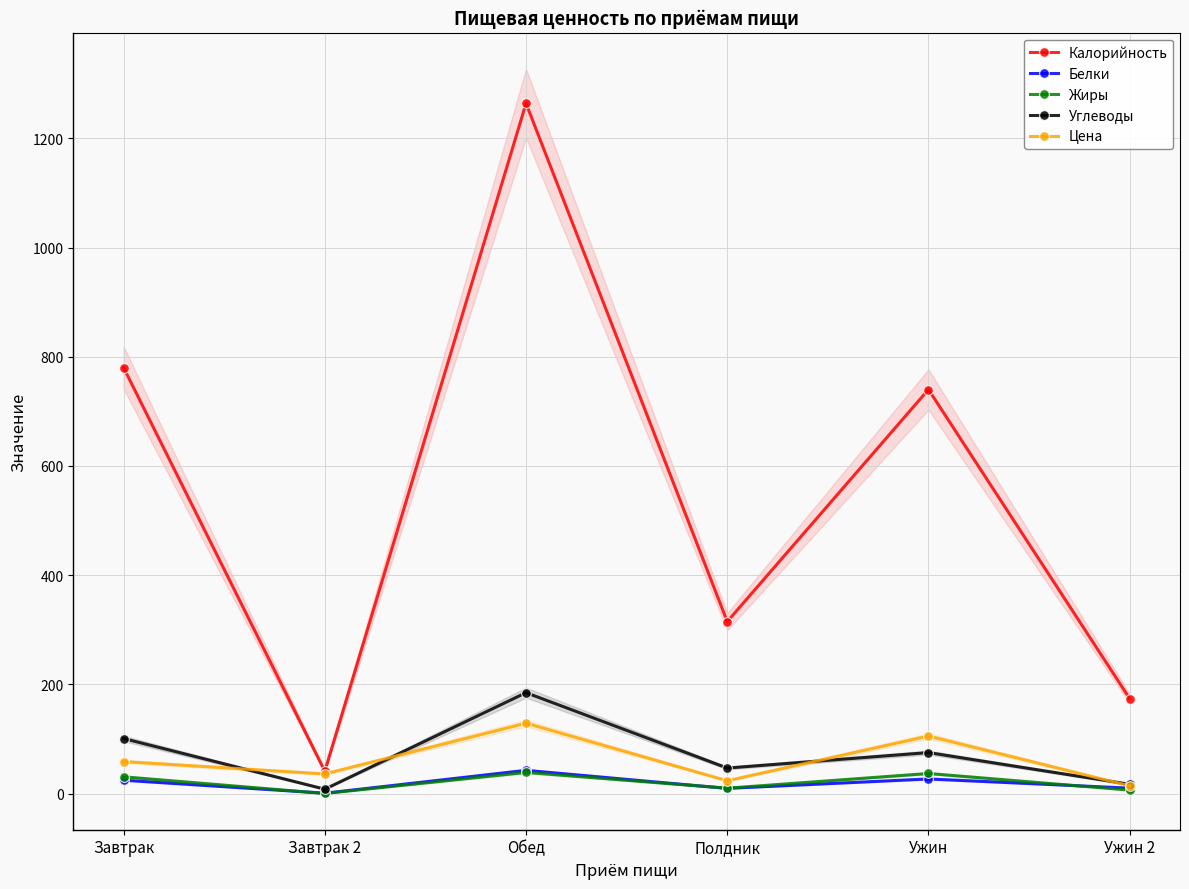

Reading left to right, transcribe all the data shown in this chart.

Калорийность: Завтрак=780.0	Завтрак 2=41.0	Обед=1264.0	Полдник=315.0	Ужин=740.0	Ужин 2=174.0
Белки: Завтрак=24.5	Завтрак 2=0.8	Обед=42.6	Полдник=9.6	Ужин=26.9	Ужин 2=10.0
Жиры: Завтрак=30.8	Завтрак 2=0.2	Обед=38.8	Полдник=9.9	Ужин=36.9	Ужин 2=6.4
Углеводы: Завтрак=100.8	Завтрак 2=8.1	Обед=184.8	Полдник=46.8	Ужин=75.1	Ужин 2=17.0
Цена: Завтрак=58.6	Завтрак 2=36.0	Обед=129.0	Полдник=23.5	Ужин=105.5	Ужин 2=14.2